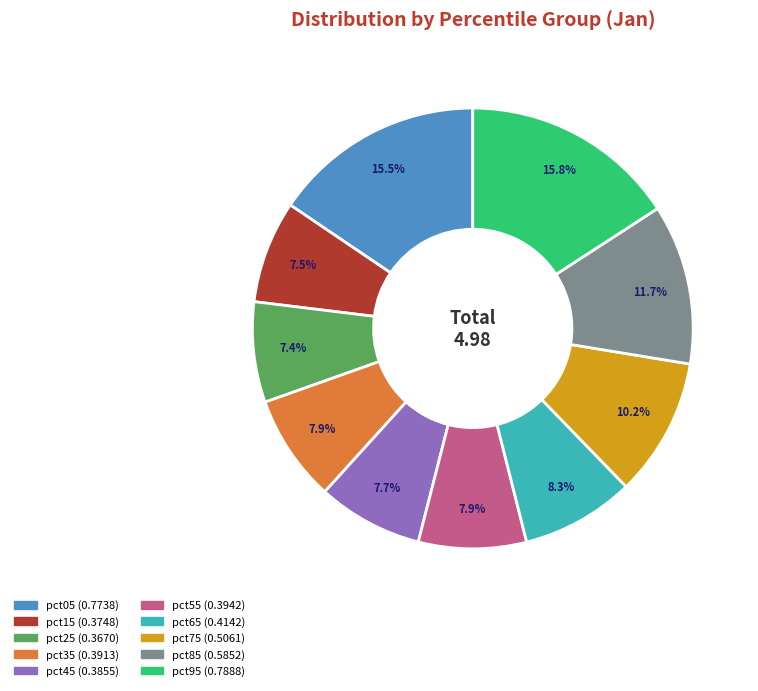

How many slices are in this pie chart?

10